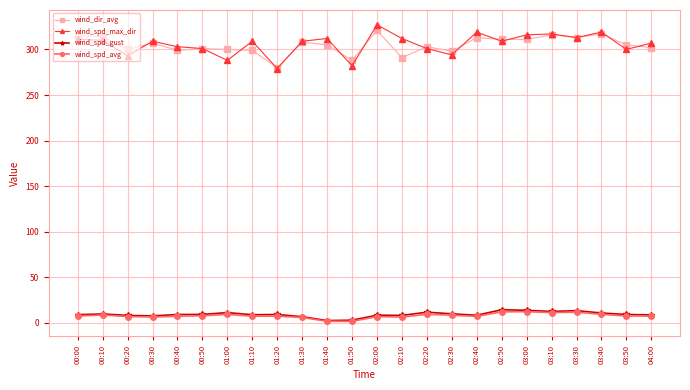

What position from the right is 00:00?

24